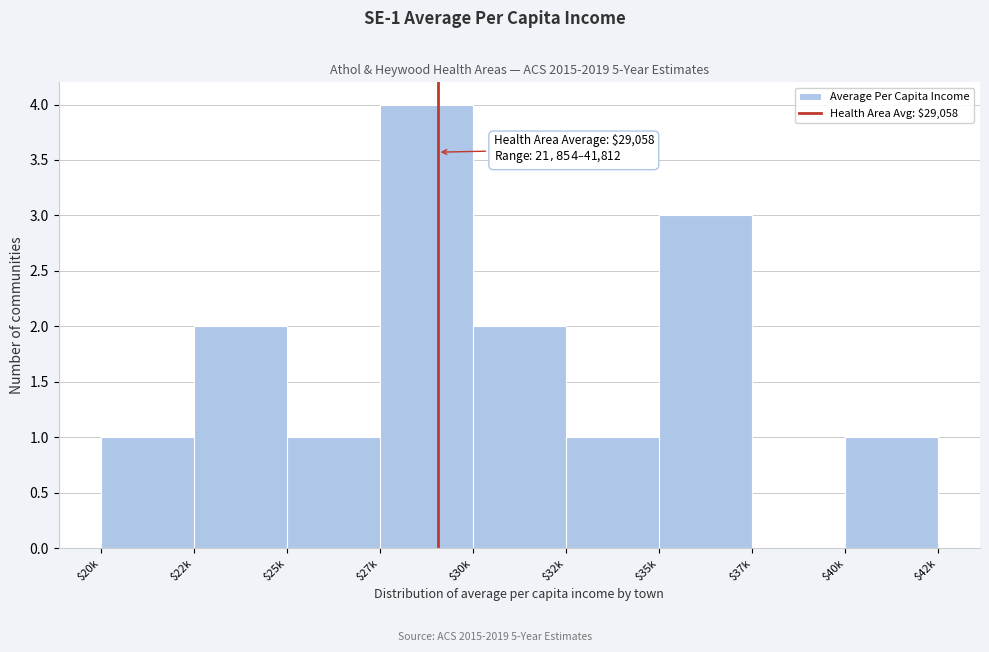

The value at $40k is 0. True or false?

False